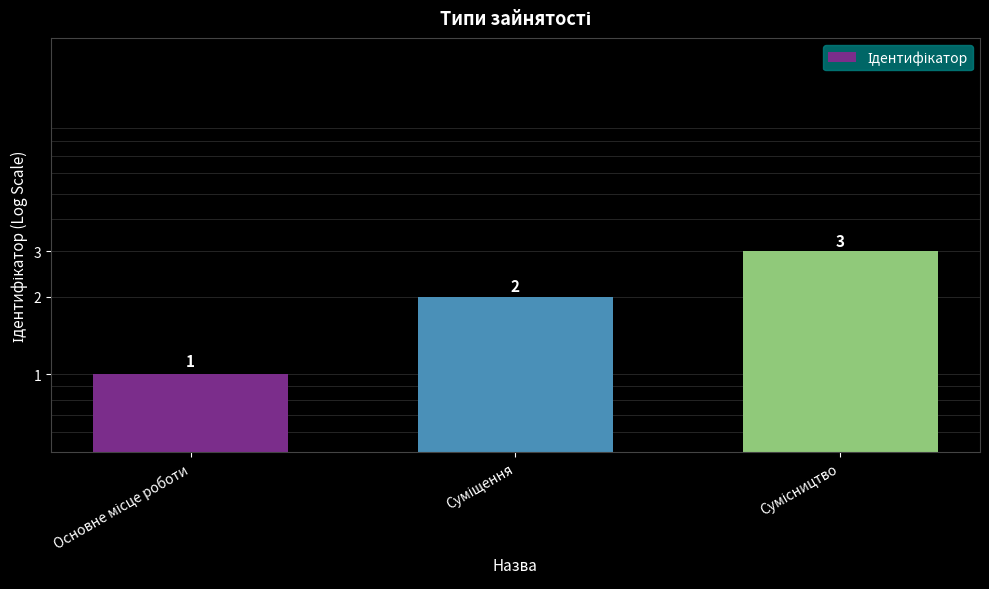

What is the greatest value displayed?

3